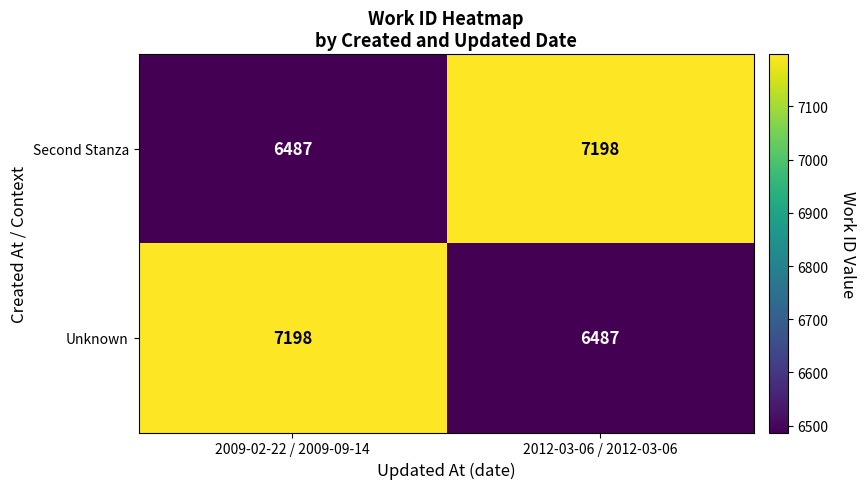

How many categories are shown in the chart?

2